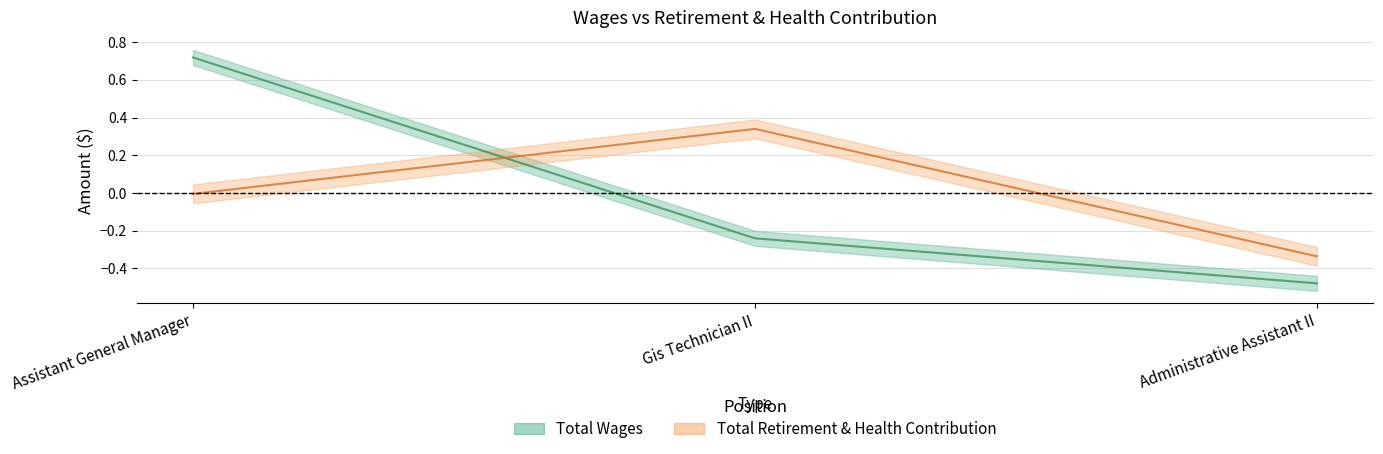

Reading left to right, transcribe all the data shown in this chart.

Total Wages: 0.7	-0.2	-0.5
Total Retirement & Health Contribution: -0.0	0.3	-0.3